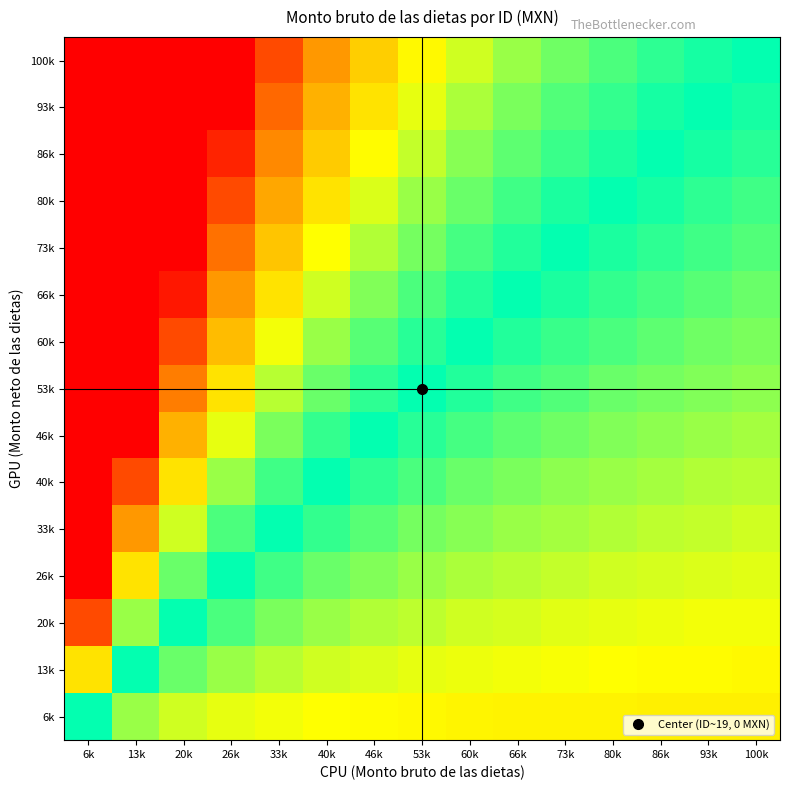

Rank the series by their maximum value, from lowest to highest.

6k, 13k, 20k, 26k, 33k, 40k, 46k, 53k, 60k, 66k, 73k, 80k, 86k, 93k, 100k